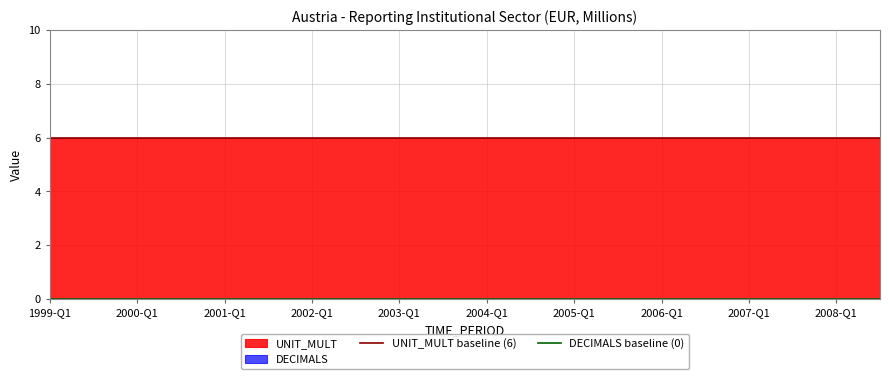

How many distinct data groups are displayed?

2